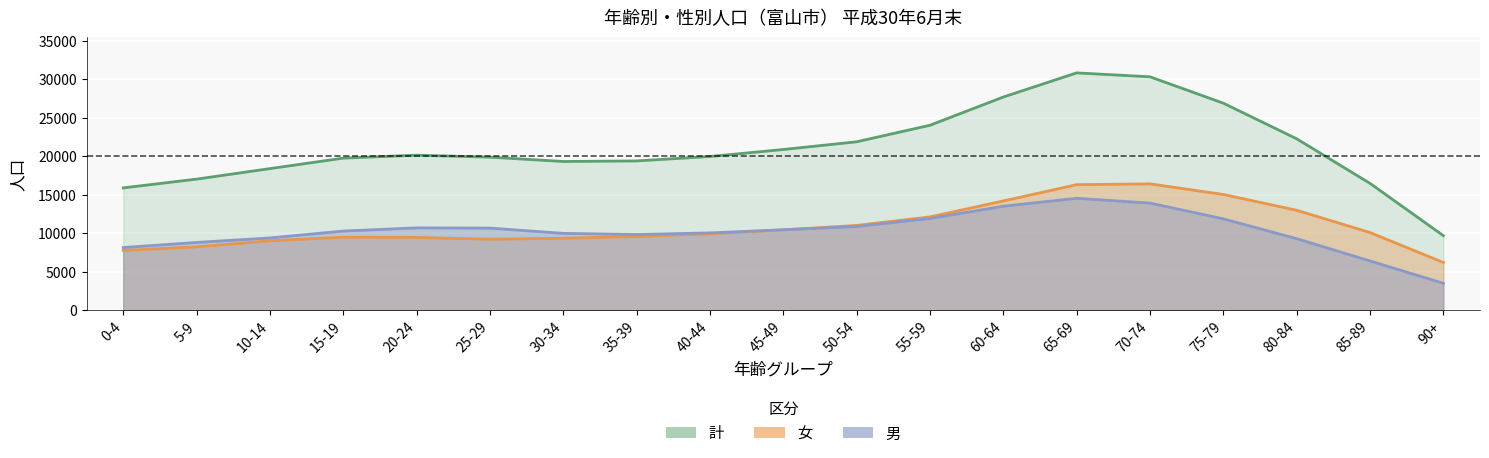

At which category is the sum across all series the highest?

65-69